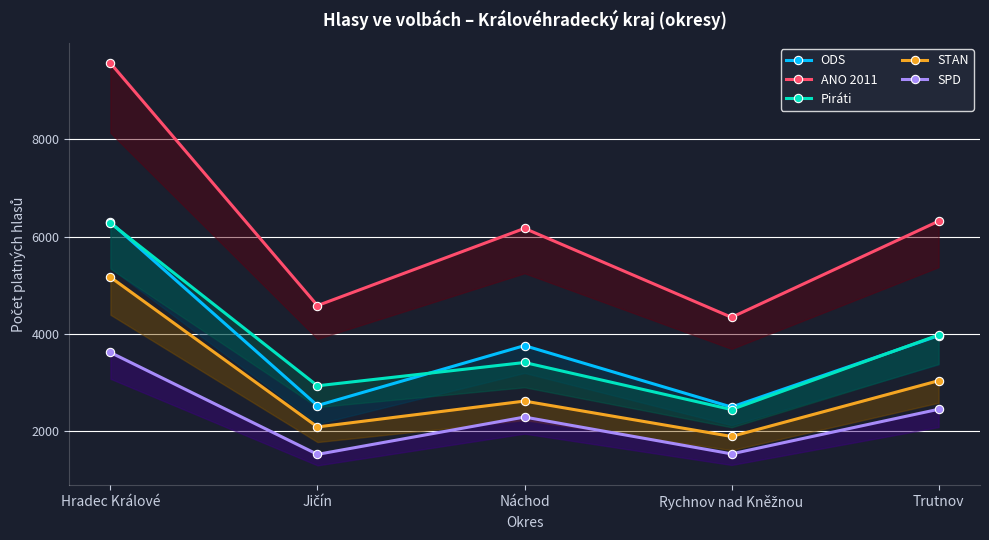

Which has a higher value, Hradec Králové or Náchod?

Hradec Králové